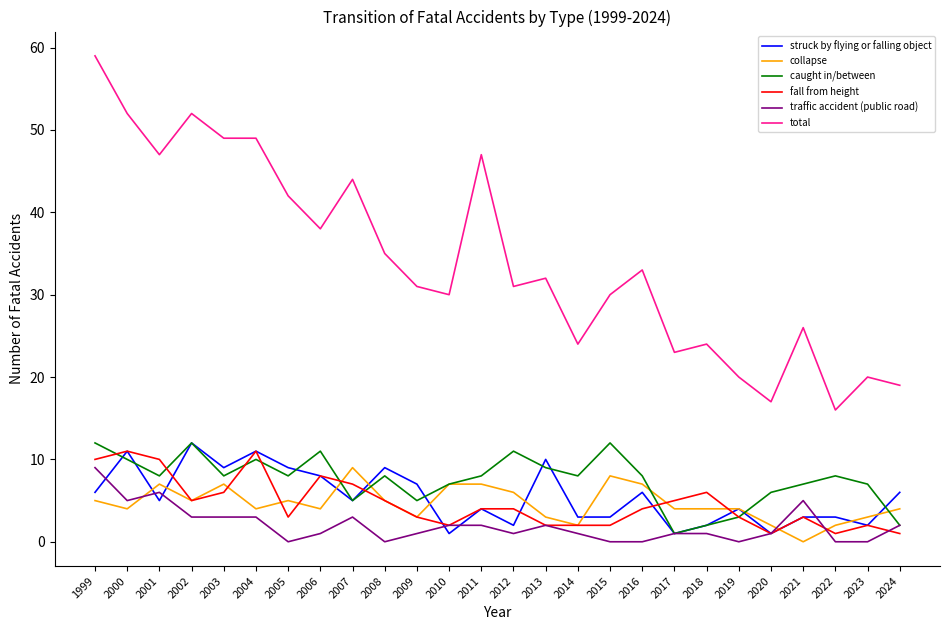

What is the highest value of the fall from height series?

11